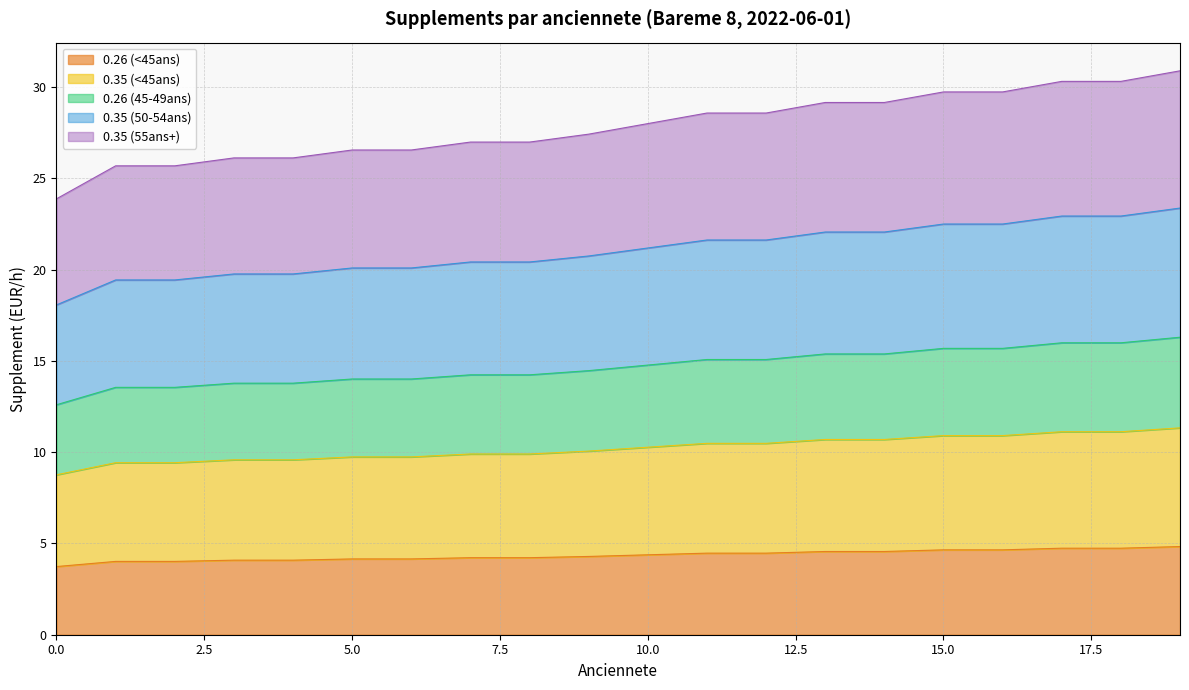

What is the maximum value for 0.26 (<45ans)?

4.8